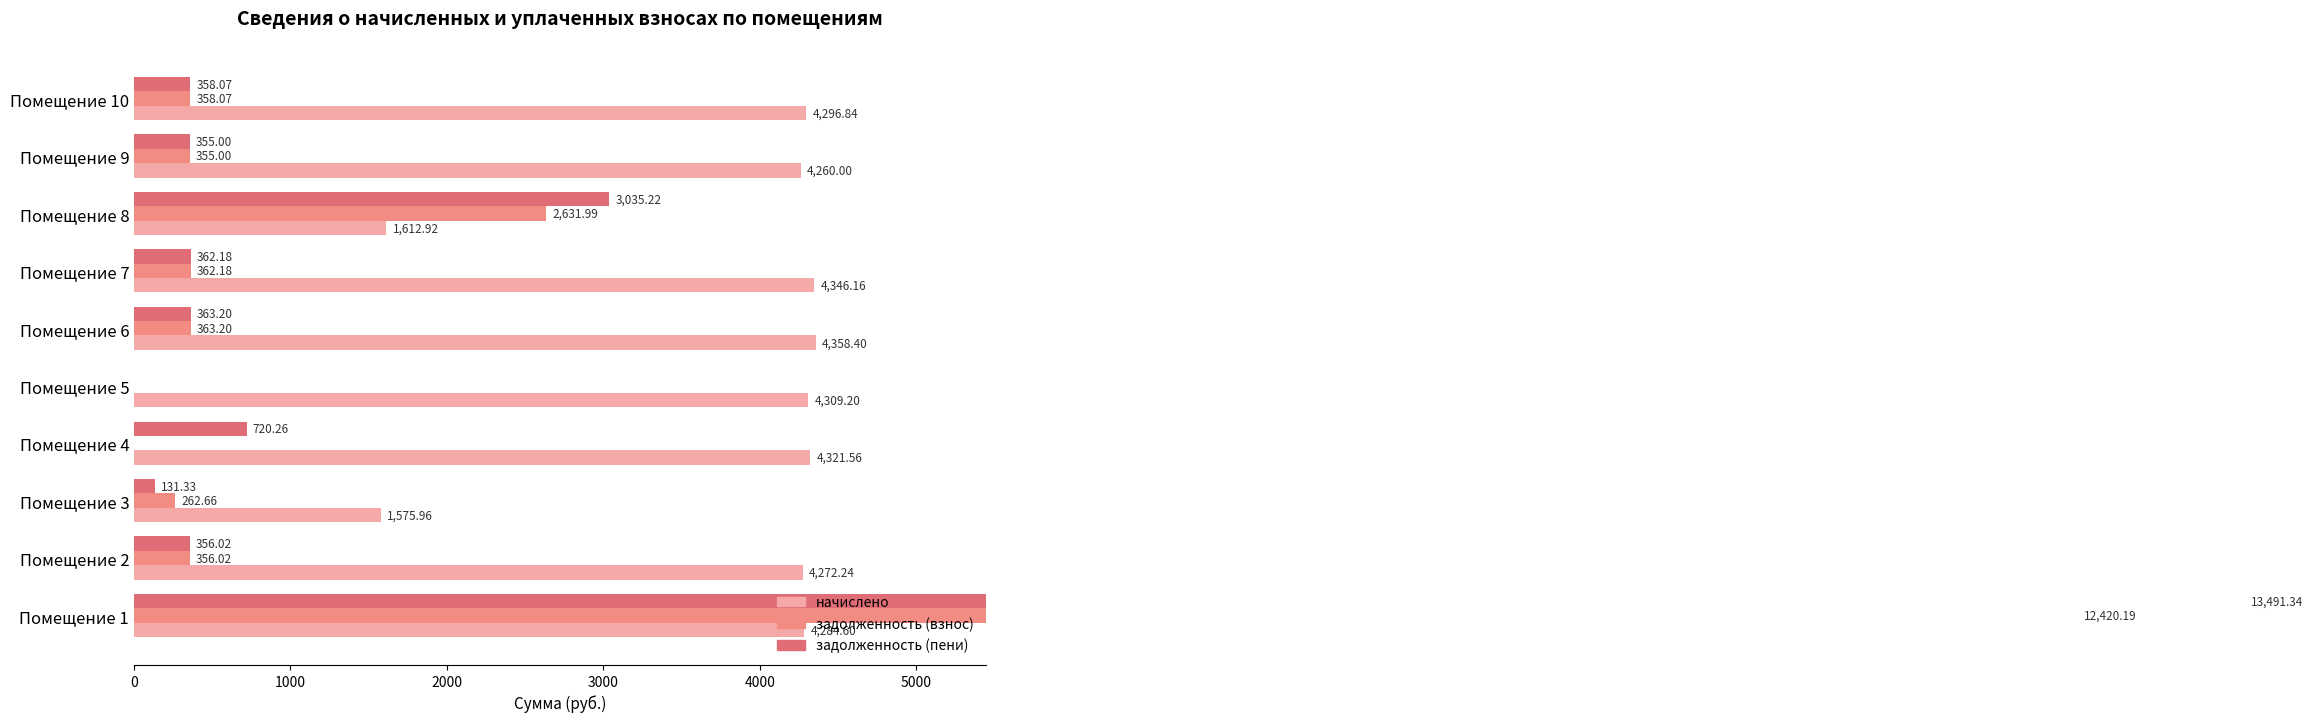

Reading left to right, extract all data points from this chart.

начислено: 4284.6	4272.2	1576.0	4321.6	4309.2	4358.4	4346.2	1612.9	4260.0	4296.8
задолженность (взнос): 12420.2	356.0	262.7	0.0	0.0	363.2	362.2	2632.0	355.0	358.1
задолженность (пени): 13491.3	356.0	131.3	720.3	0.0	363.2	362.2	3035.2	355.0	358.1